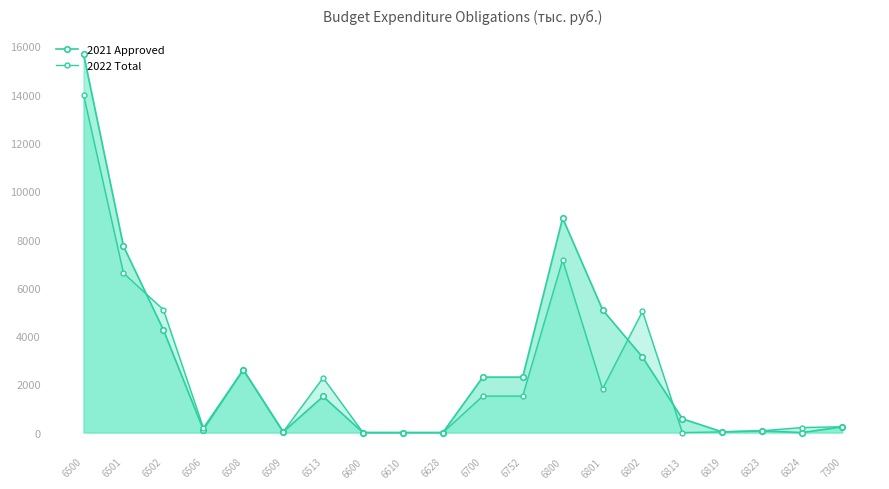

At which label does 2022 Total reach its minimum?

6813